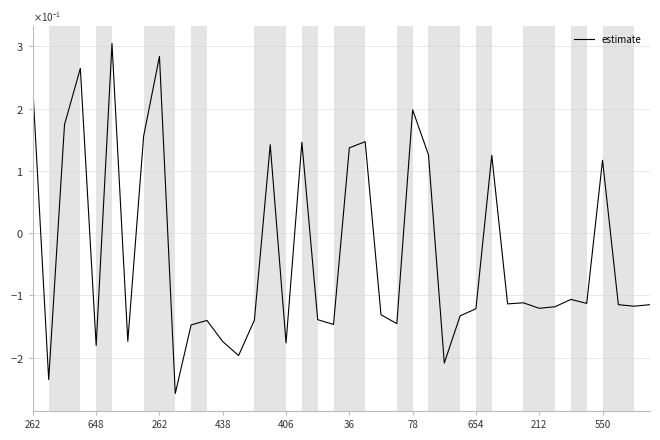

How many interior local peaks (higher than both neighbors) does the data have?

12